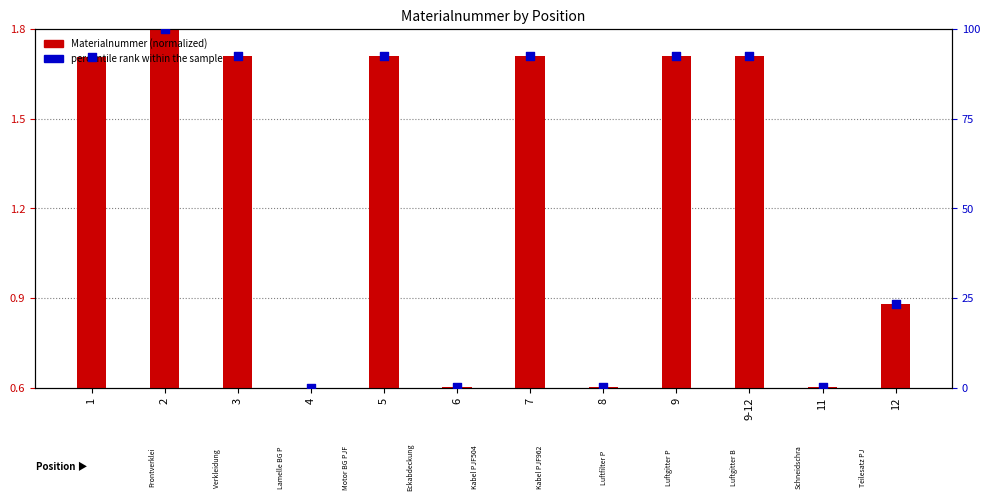

Which series has the largest Y range (max minus min)?

percentile rank within the sample